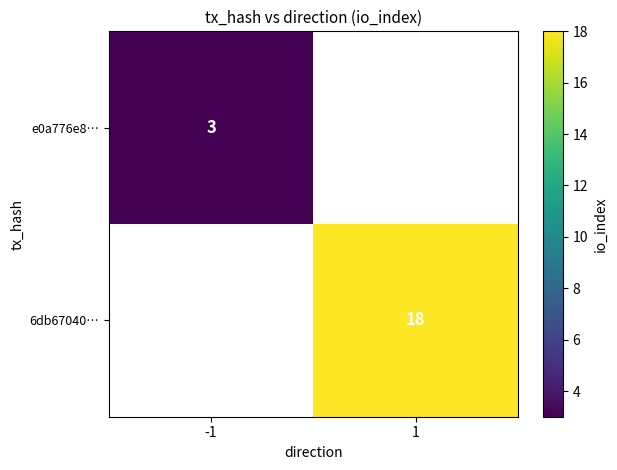

The e0a776e8… series shows 3 at -1. True or false?

True